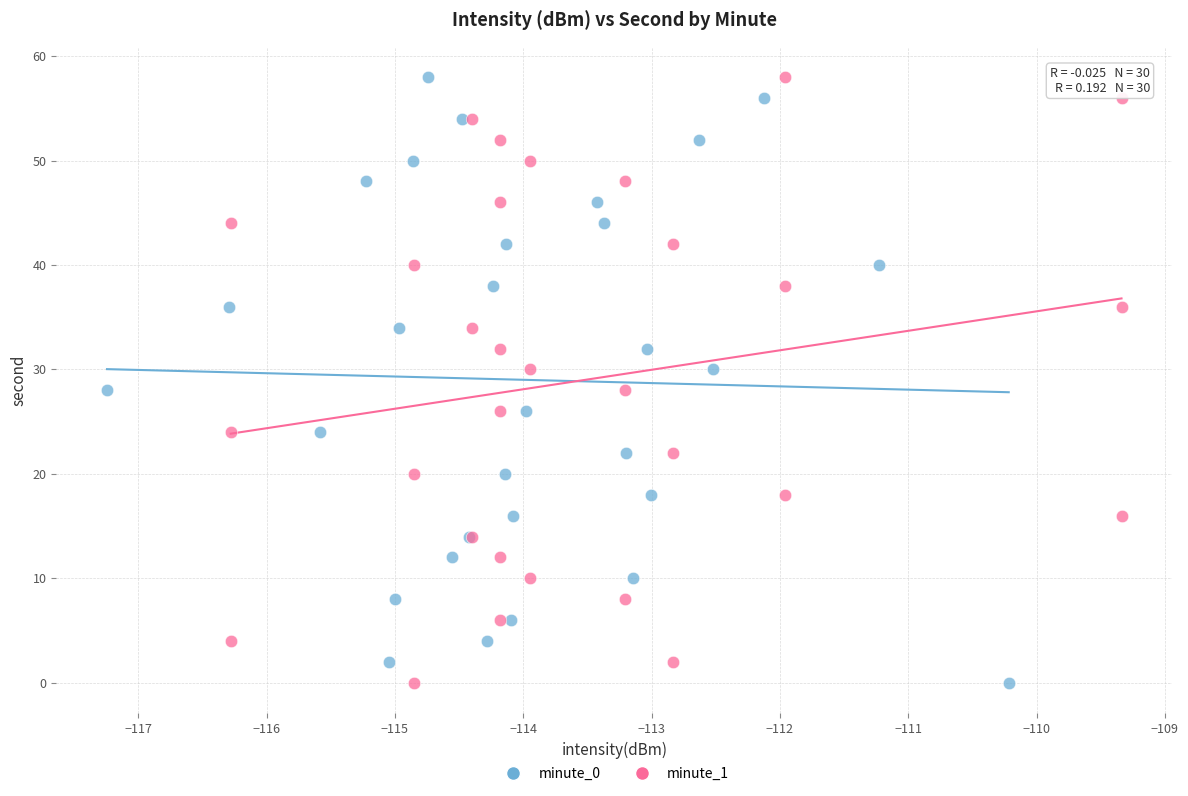

What are all the series names shown in the legend?

minute_0, minute_1